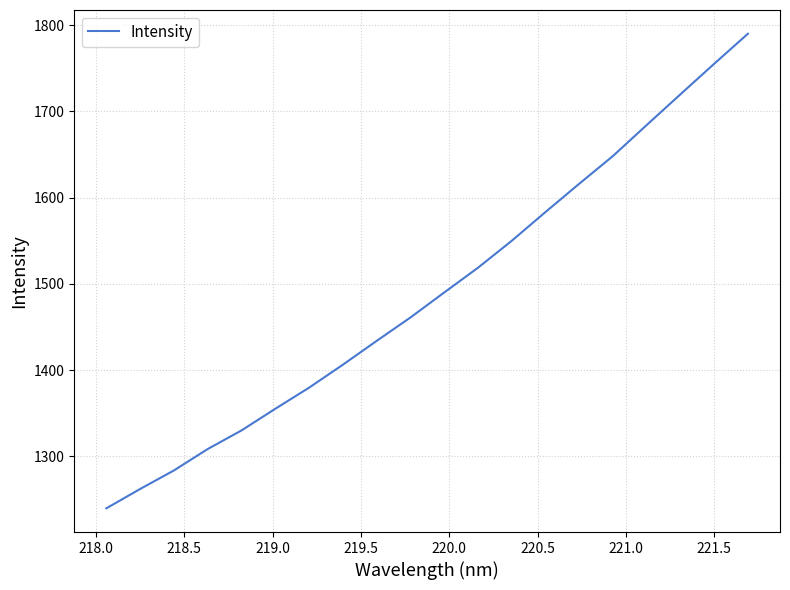

What is the difference between the maximum and minimum values?

550.3